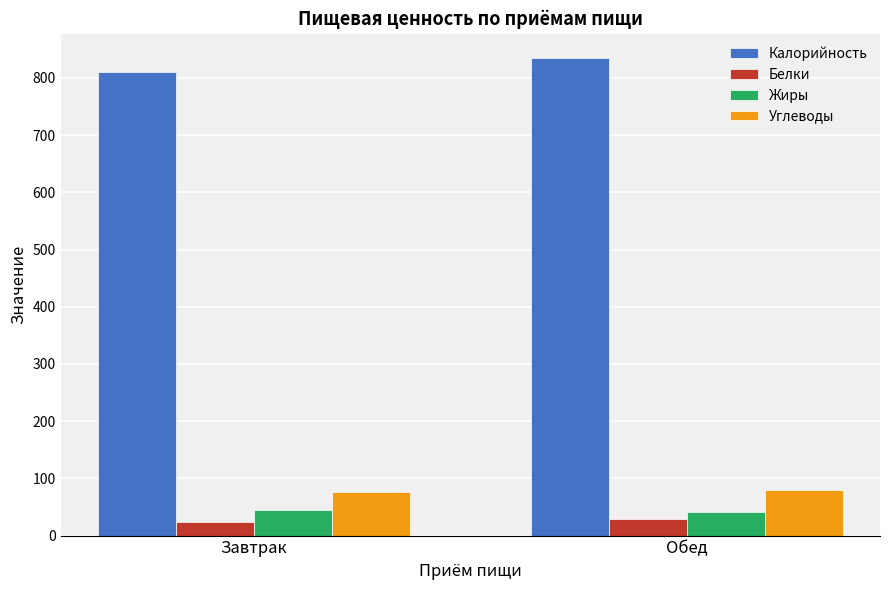

What is the average value of the Углеводы series?

78.0